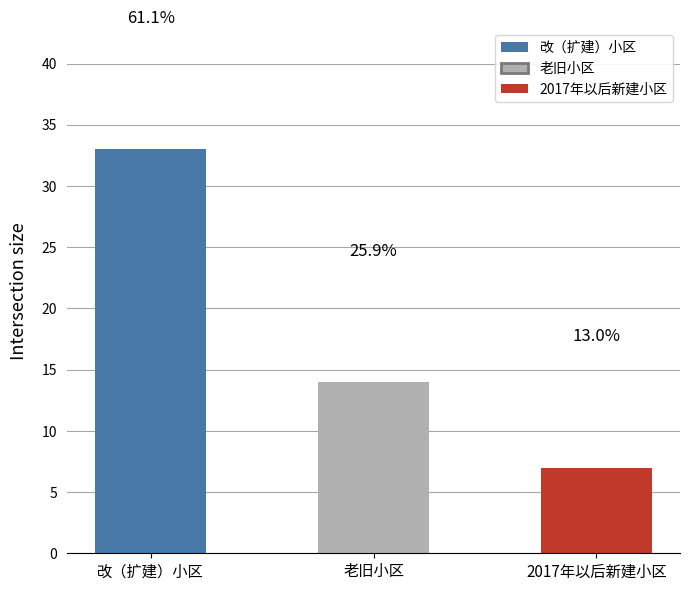

Reading right to left, what are all the values shown in this chart?

7	14	33